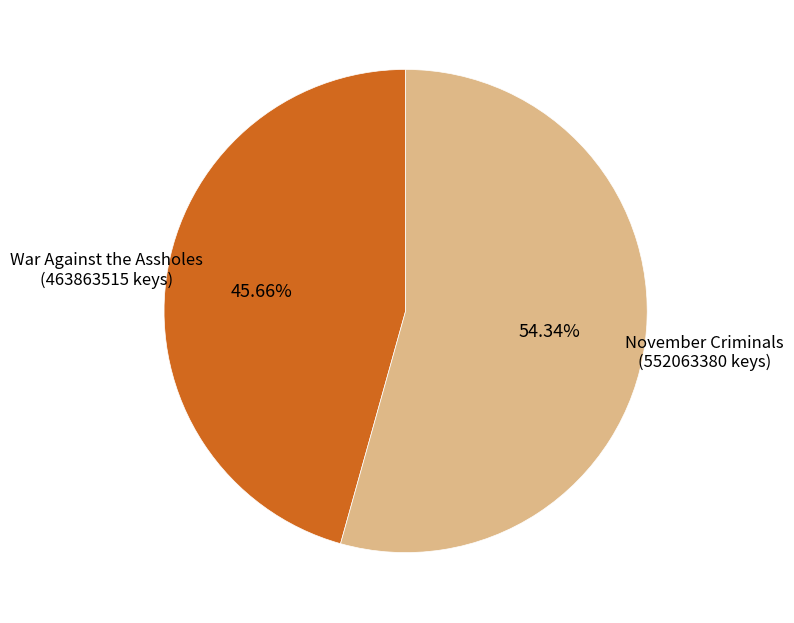

To the nearest percent, what is the combined percentage of War Against the Assholes and November Criminals?

100%